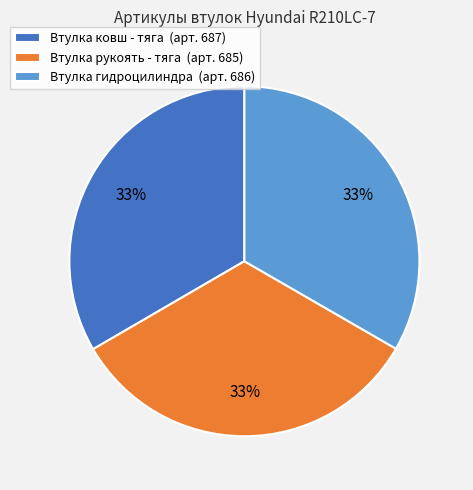

Is there a majority slice in this chart?

No